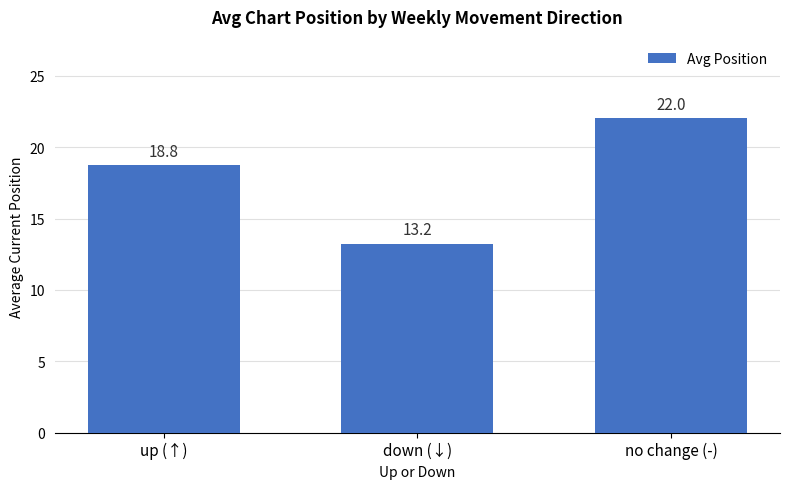

What is the average value?

18.0